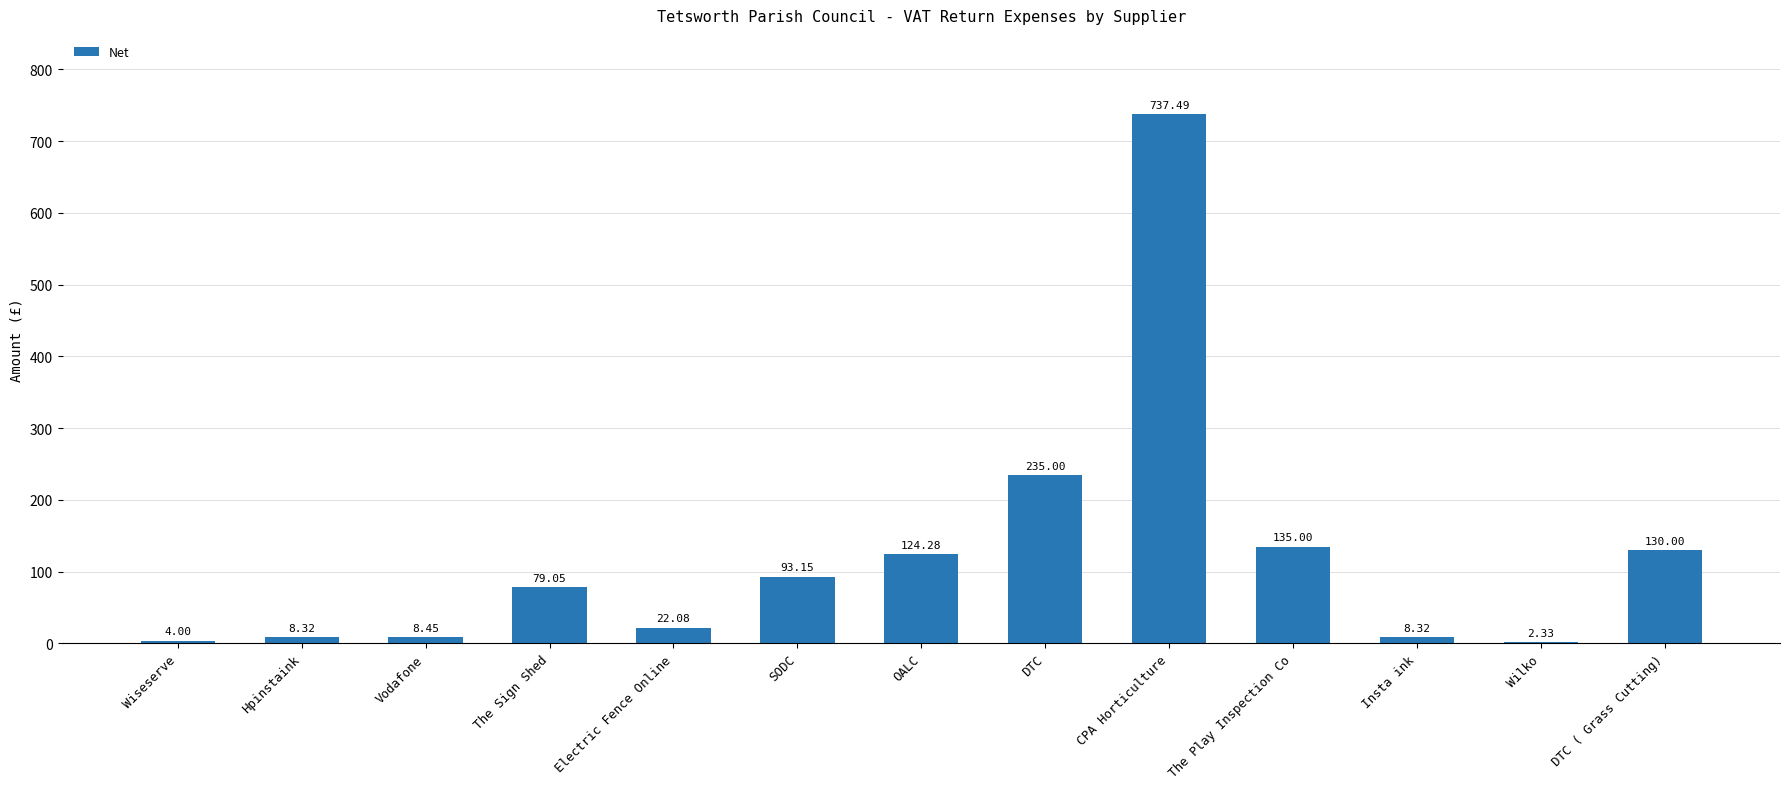

What is the maximum value shown in the chart?

737.5